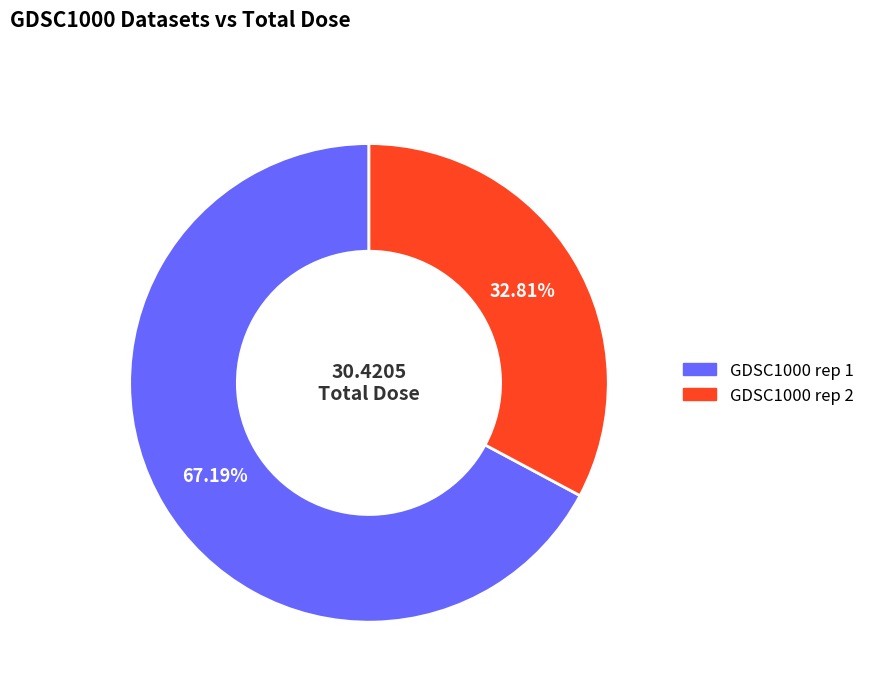

Do GDSC1000 rep 1 and GDSC1000 rep 2 together represent more than half of the pie?

Yes